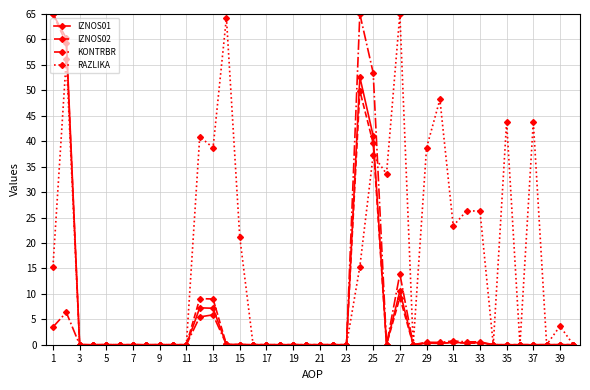

Which series has the largest total across all categories?

RAZLIKA